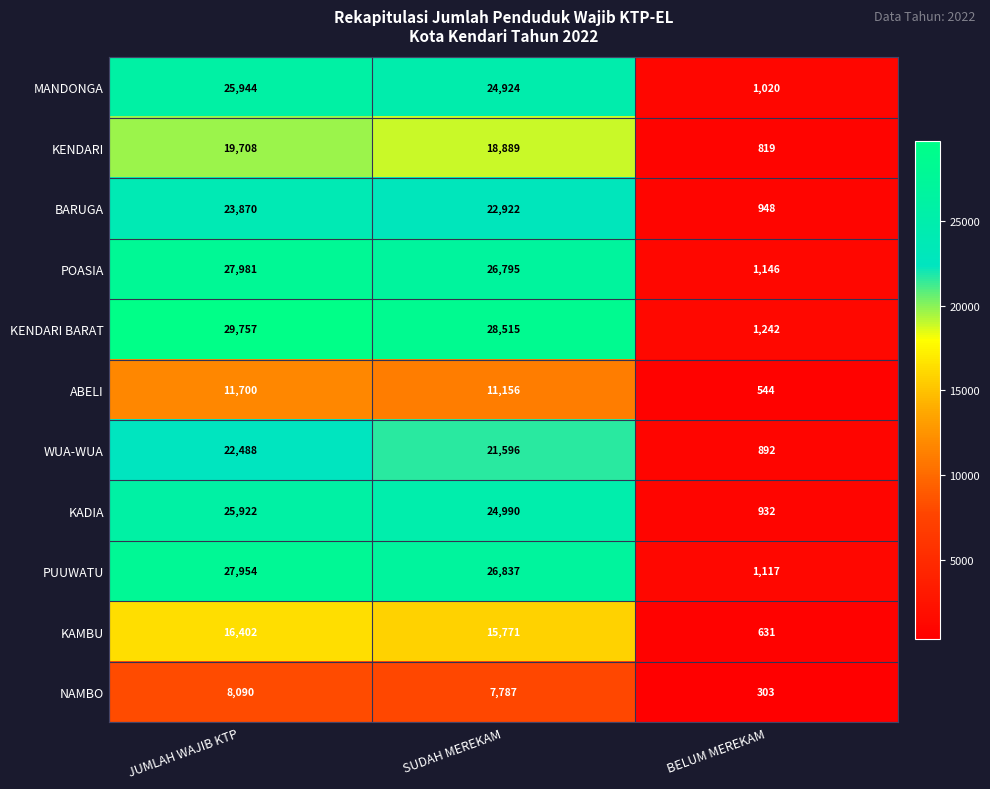

What is the maximum value shown in the chart?

29757